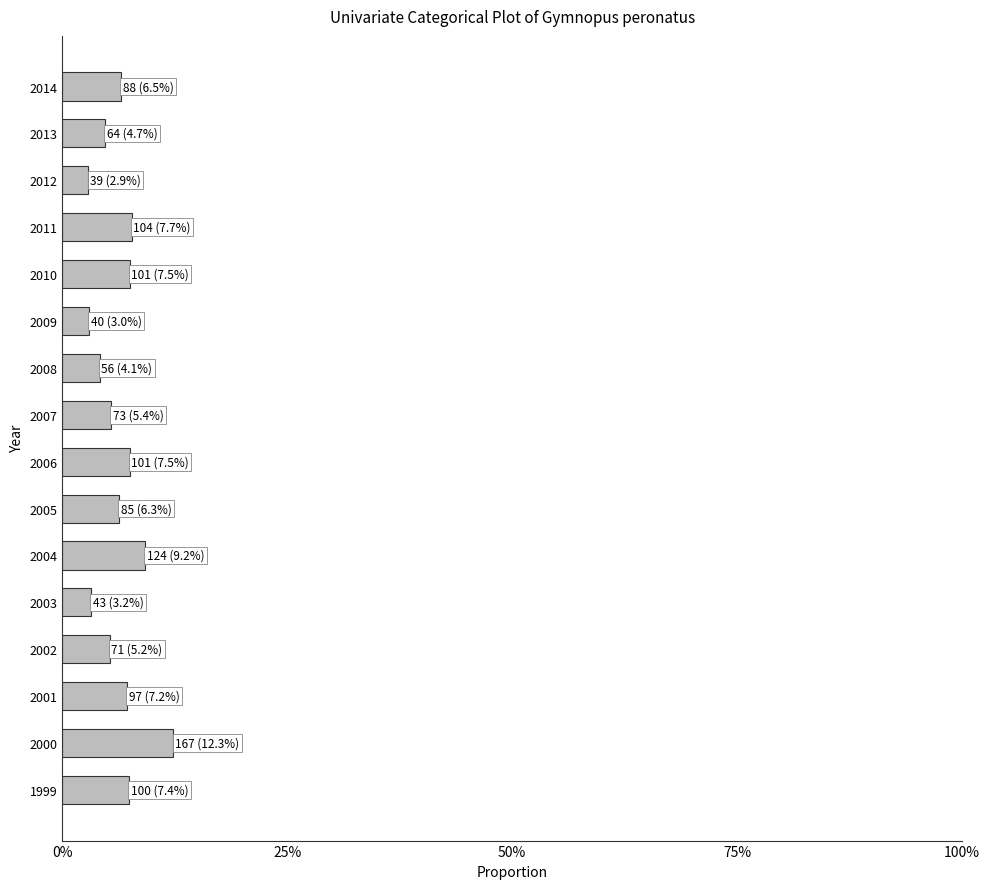

Does the chart contain any negative values?

No